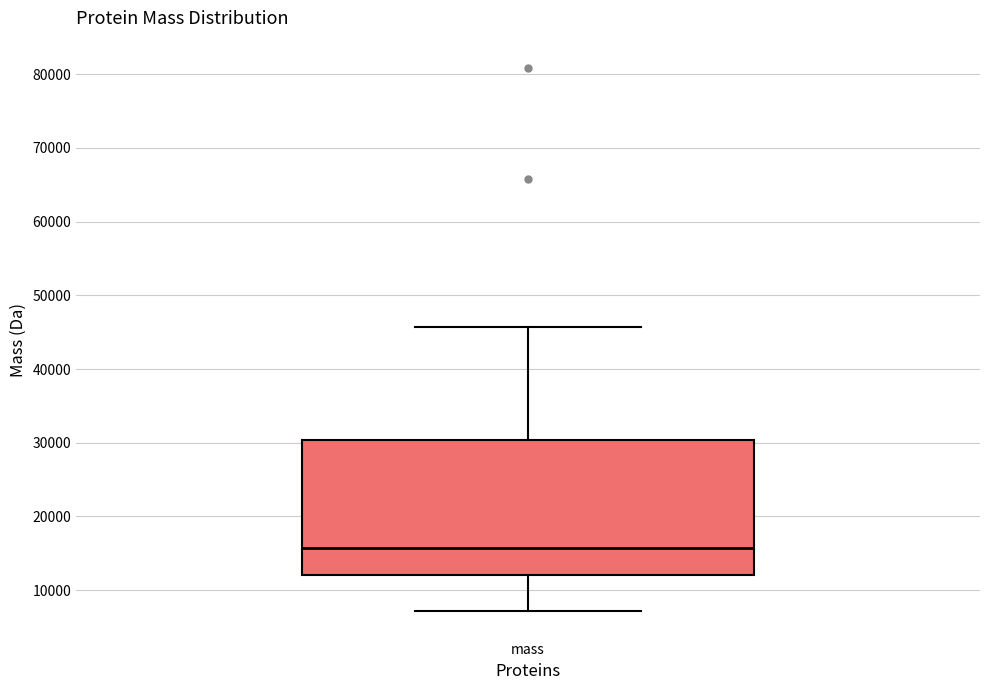

Read this box plot against the y-axis: the position of the median line, the range covered by the box, and the ends of both whiskers. The values are not printed on the chart, so give them approximately, as read against the axis.

median 16000, box 12000 to 30000, whiskers 7000 to 46000